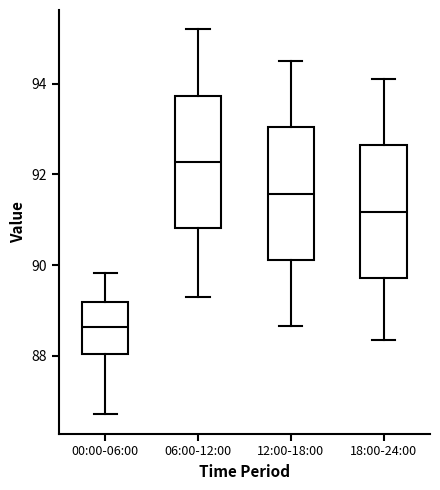

Where does the median line of the box for 18:00-24:00 sit on the y-axis? The values are not printed on the chart, so give them approximately, as read against the axis.

91.2